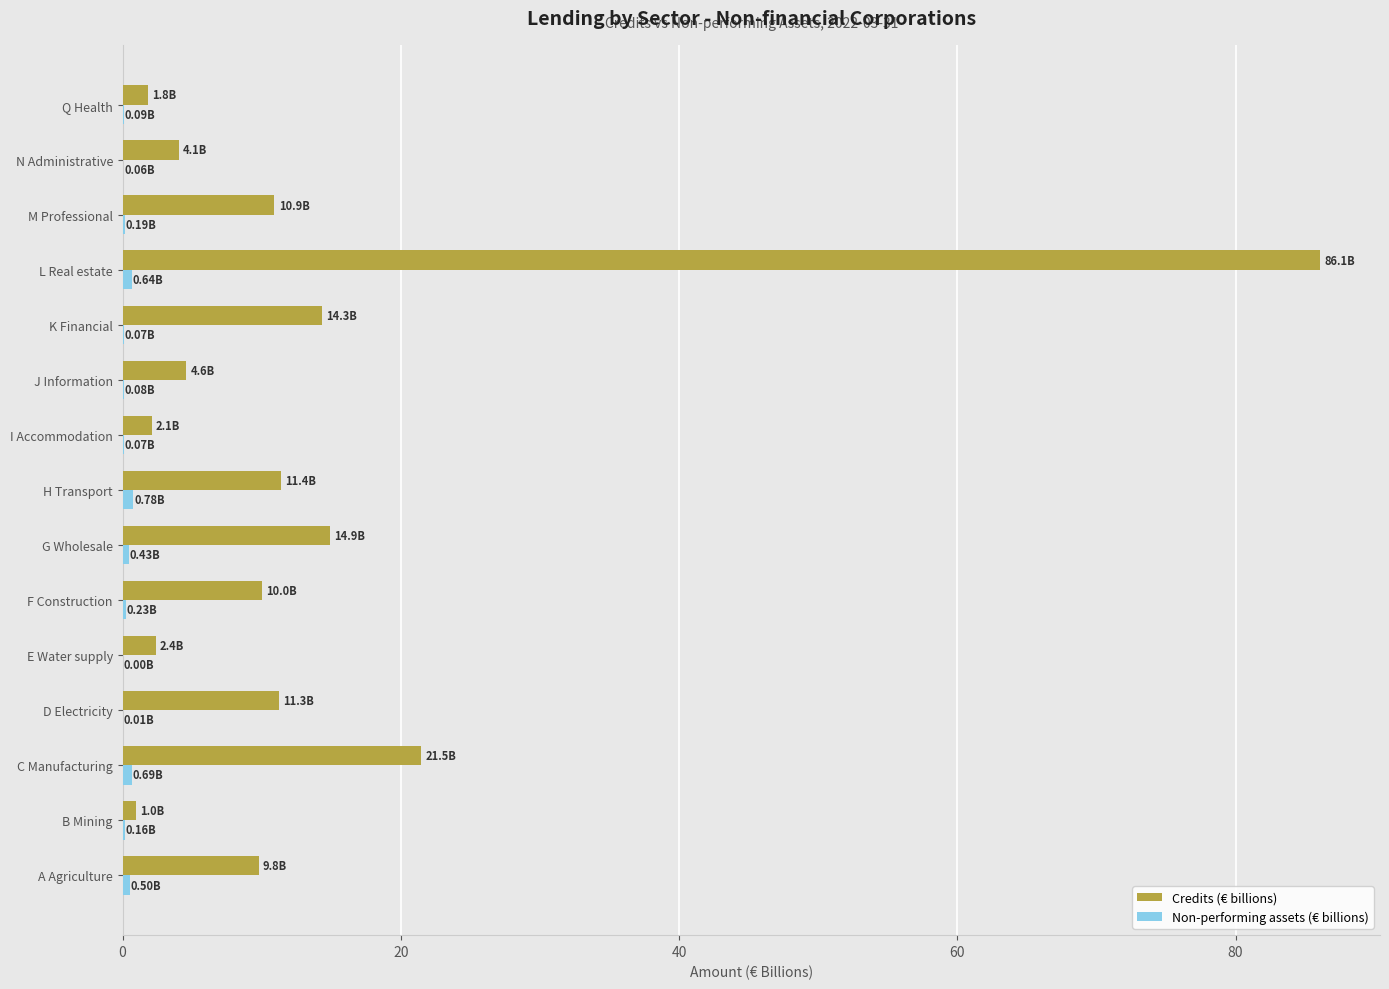

At which category is the sum across all series the highest?

L Real estate